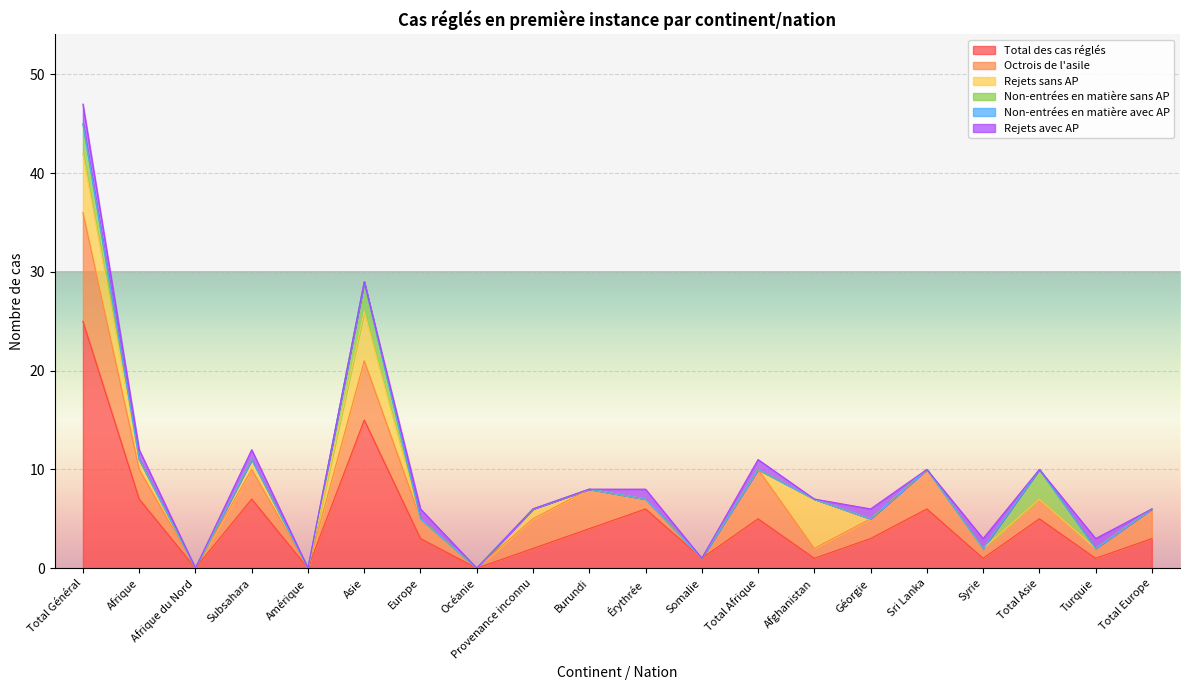

True or false: Octrois de l'asile and Total des cas réglés cross at least once.

False